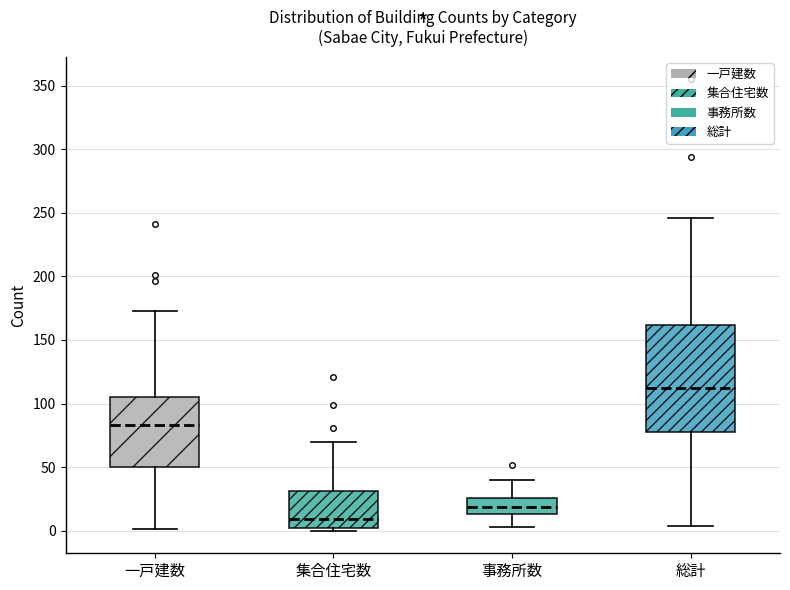

Comparing the boxes themselves (not the whiskers), which one is the tallest?

総計